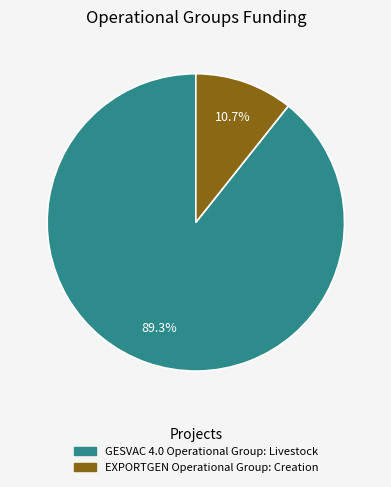

How many segments does this pie chart have?

2